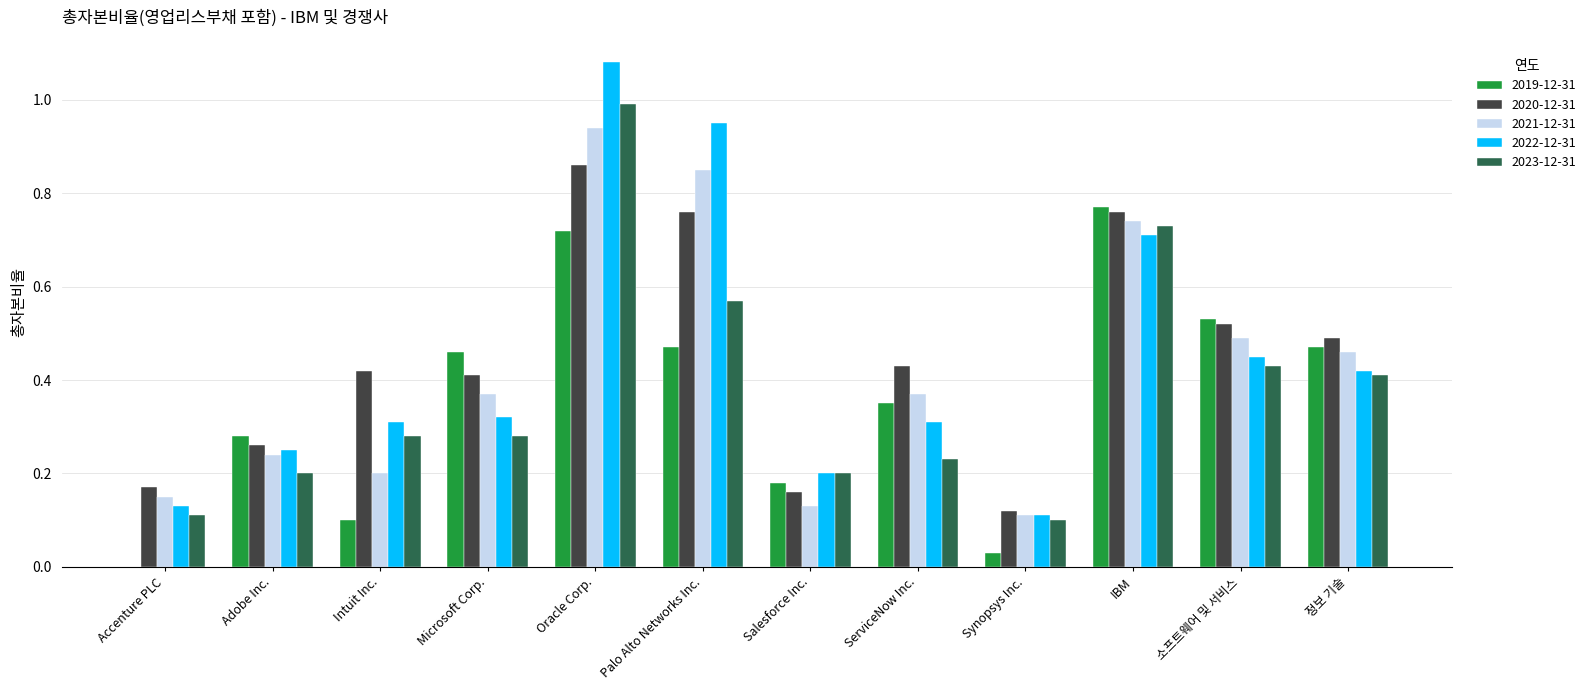

True or false: 2020-12-31 has a value of 0.4 at Microsoft Corp..

True